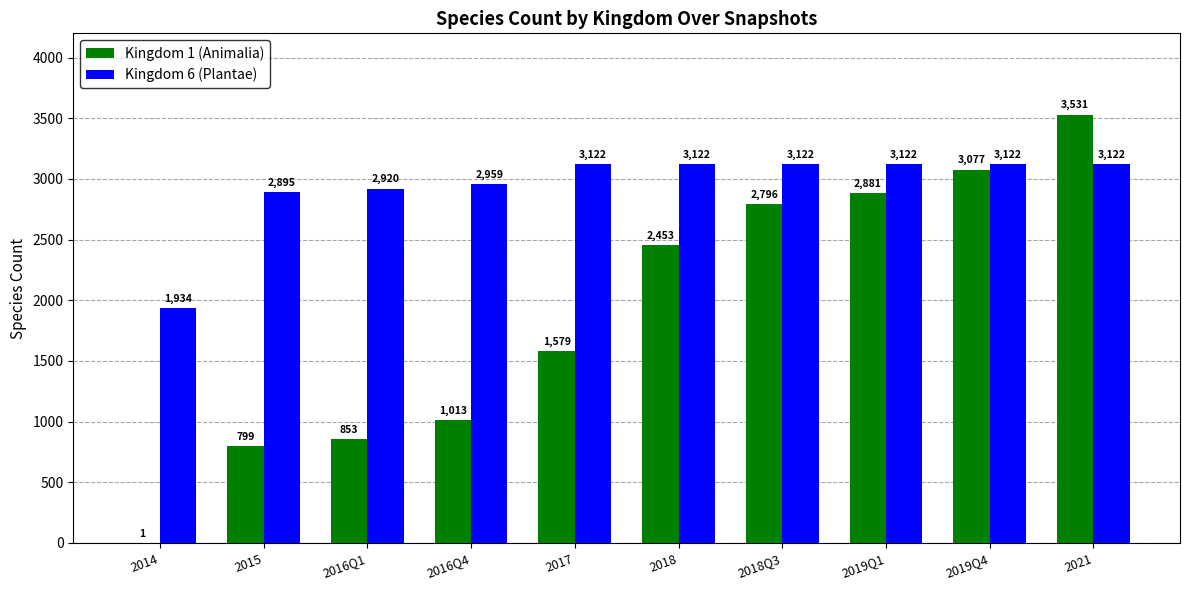

Does the chart contain stacked bars?

No